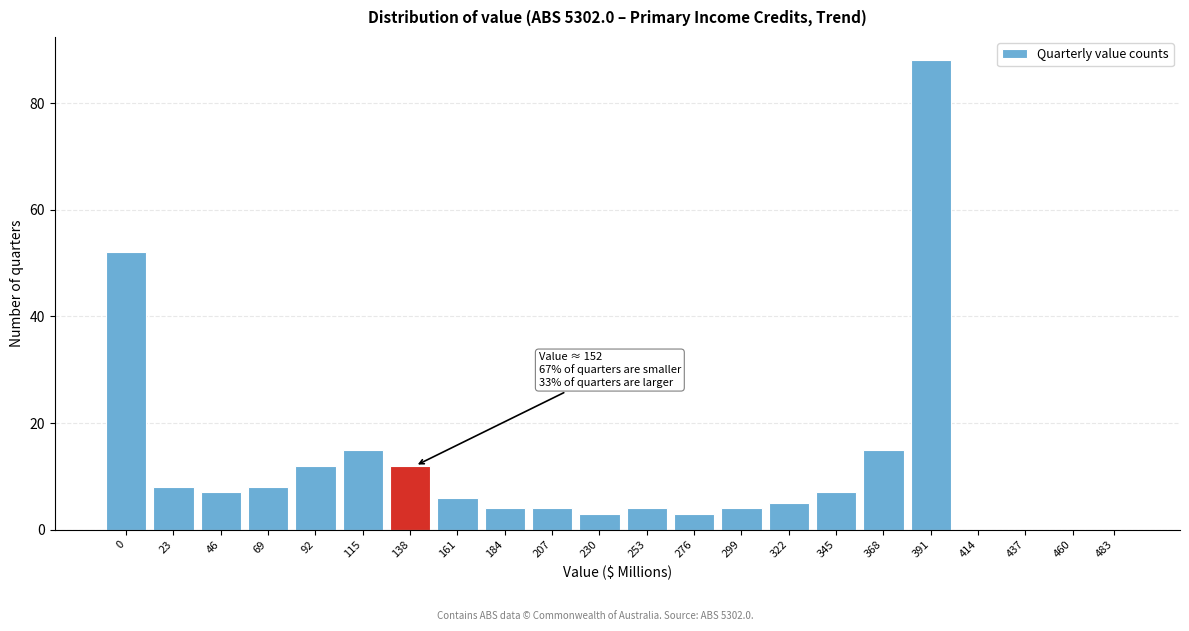

Reading left to right, transcribe all the data shown in this chart.

0=52	23=8	46=7	69=8	92=12	115=15	138=12	161=6	184=4	207=4	230=3	253=4	276=3	299=4	322=5	345=7	368=15	391=88	414=0	437=0	460=0	483=0